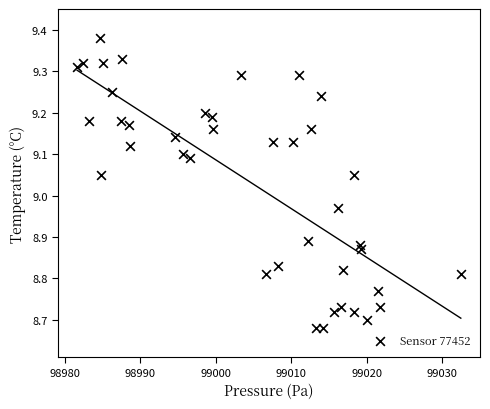

What is the range of Y values (max minus min)?

0.7